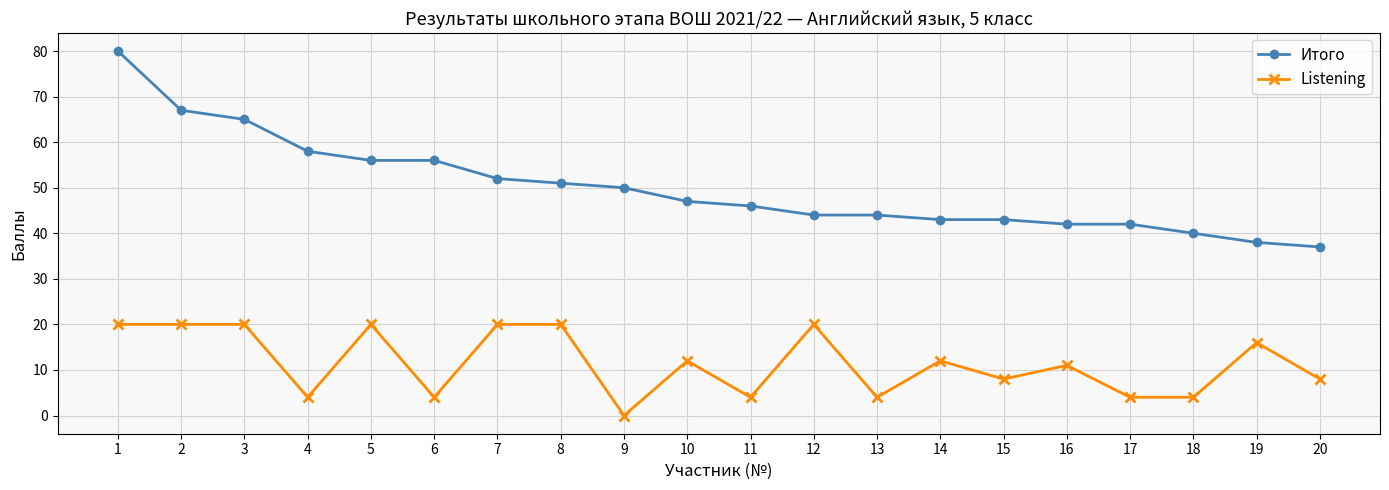

How many lines are shown in the chart?

2